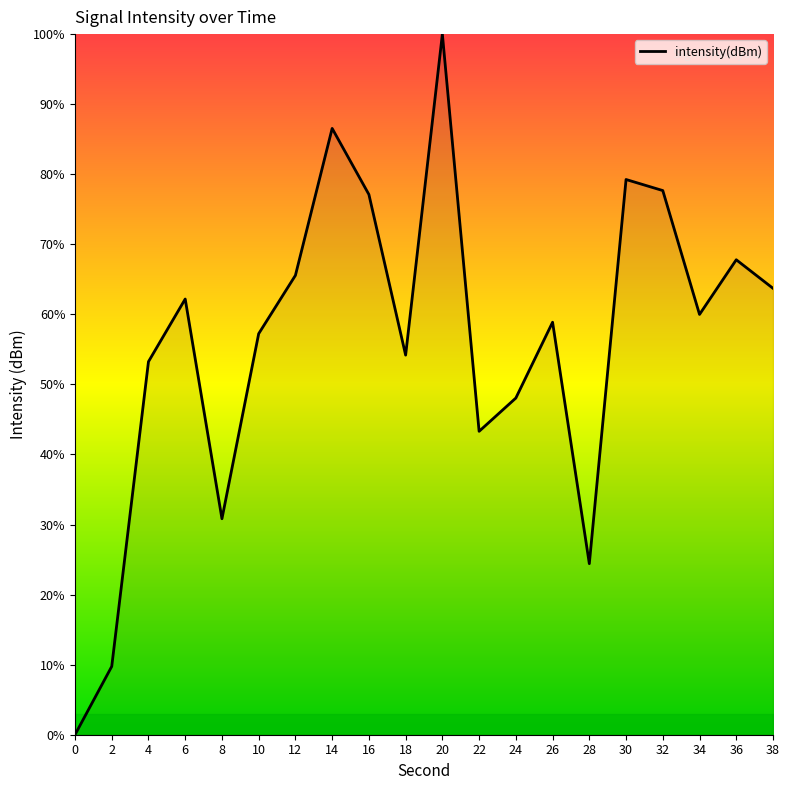

How many lines are shown in the chart?

1